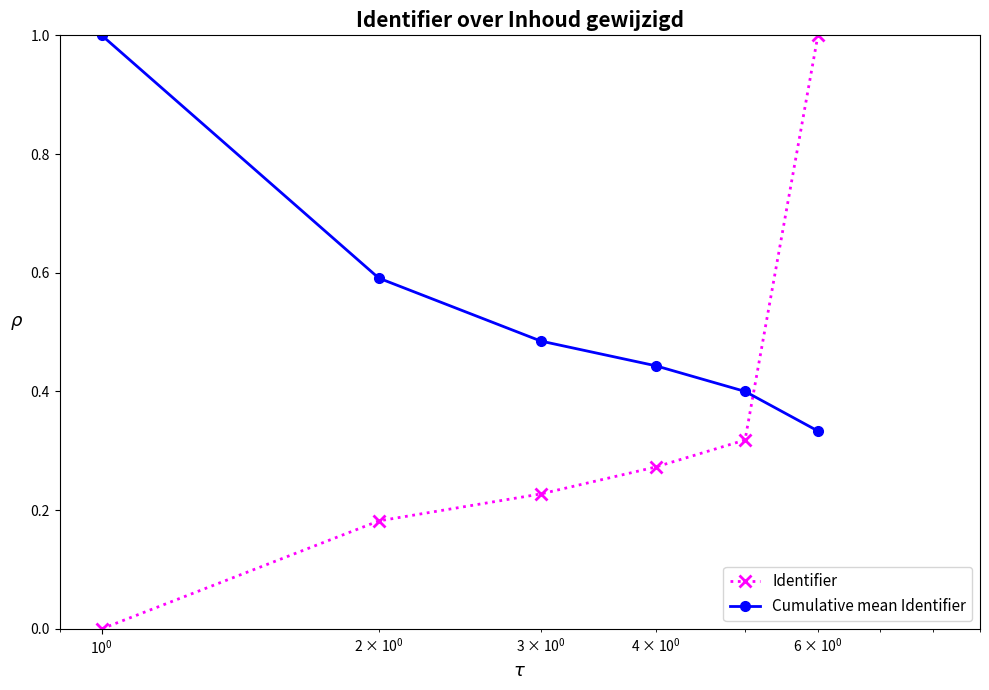

True or false: Cumulative mean Identifier and Identifier intersect in this chart.

True